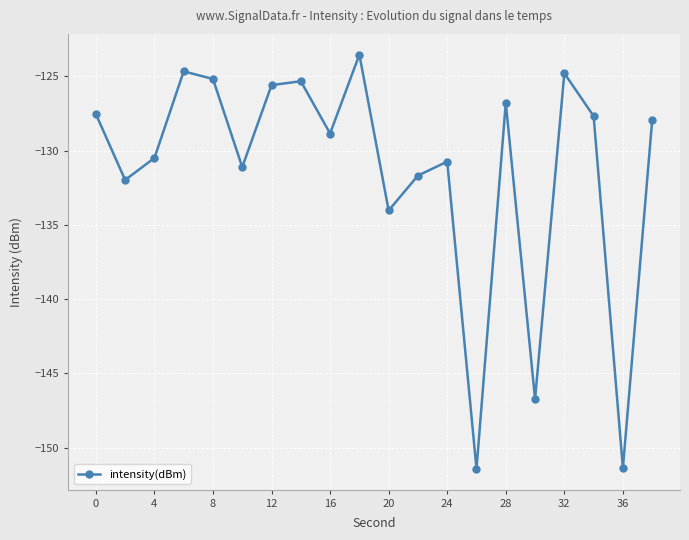

What is the value of the 17th point from the left?

-124.8